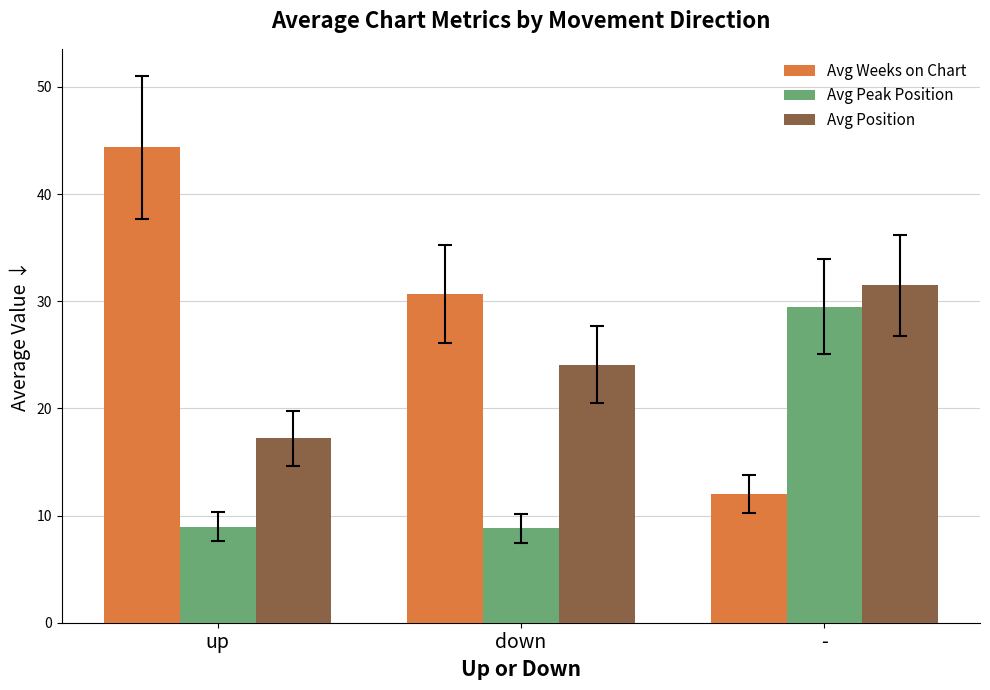

How many data points in Avg Weeks on Chart are less than 30?

1